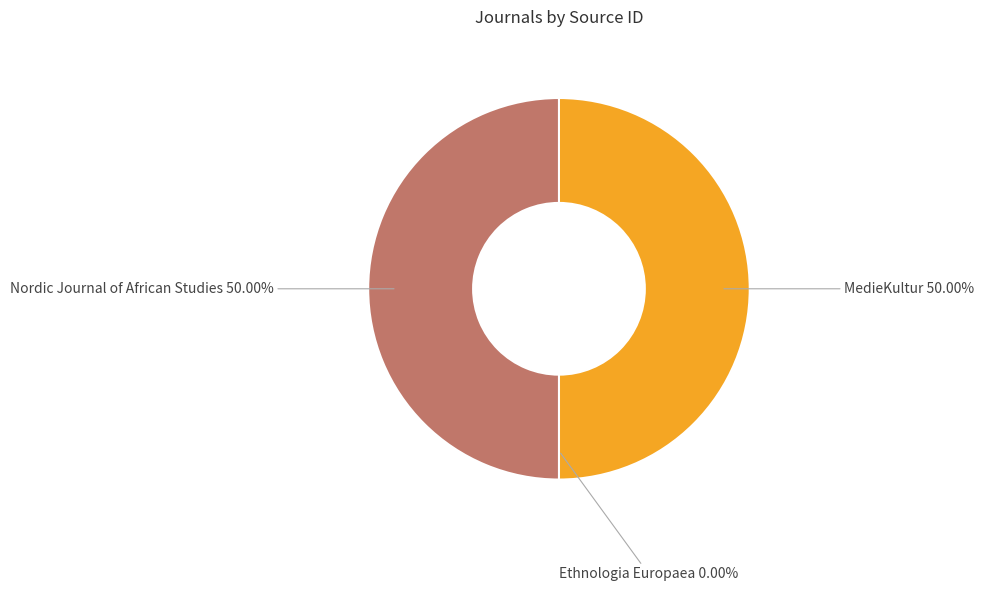

Is the sum of MedieKultur and Nordic Journal of African Studies greater than half?

Yes